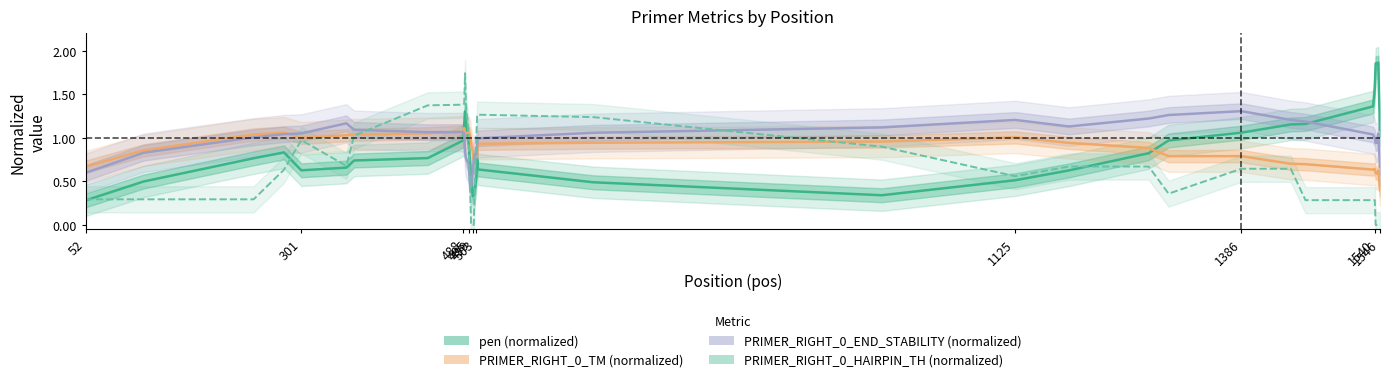

In PRIMER_RIGHT_0_END_STABILITY (normalized), how many points are higher than both neighbors (excluding endpoints)?

6